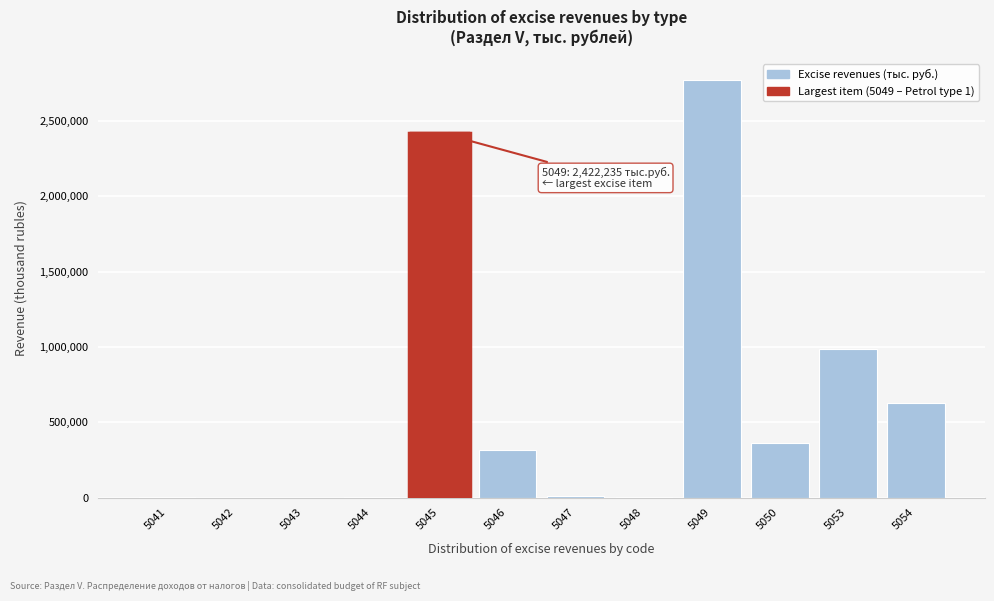

What is the greatest value displayed?

2772503